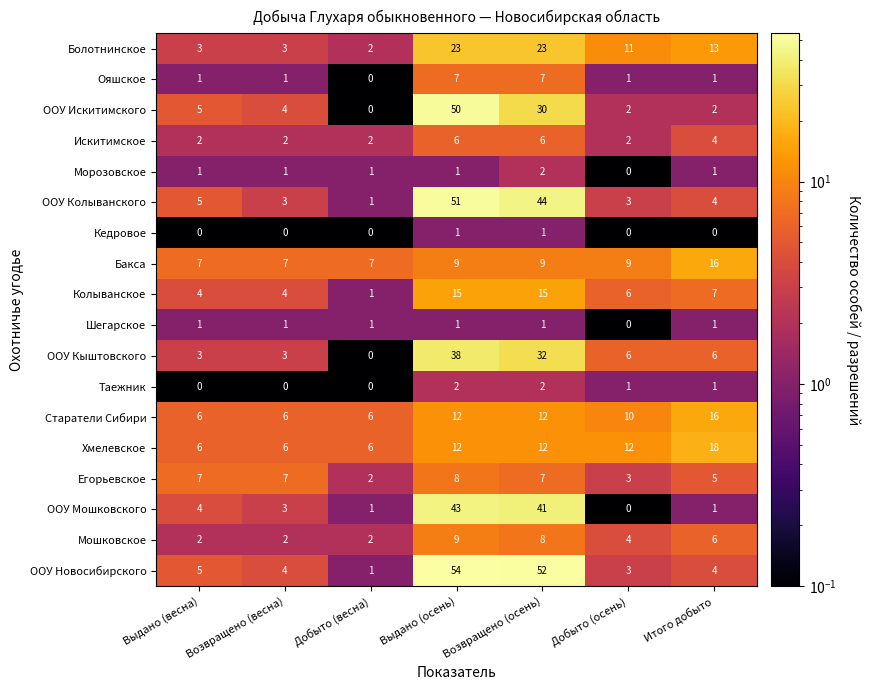

Is the value of Хмелевское at Выдано (осень) greater than the value of Ояшское at Возвращено (осень)?

Yes